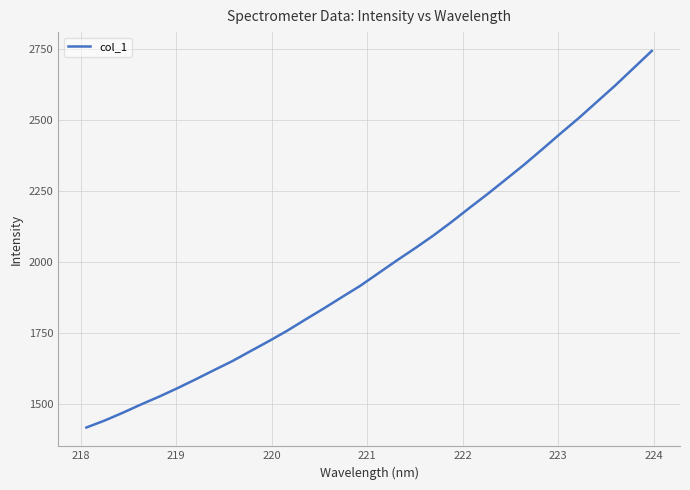

What is the maximum value shown in the chart?

2741.4